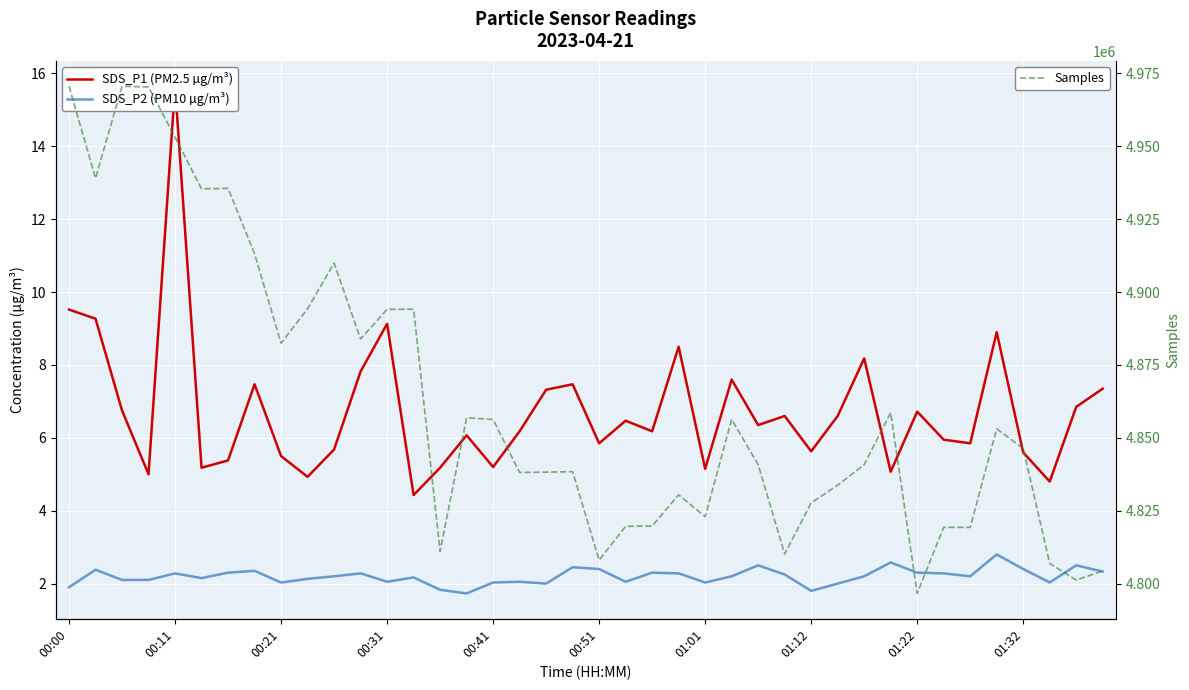

Count the number of data series in this chart.

3